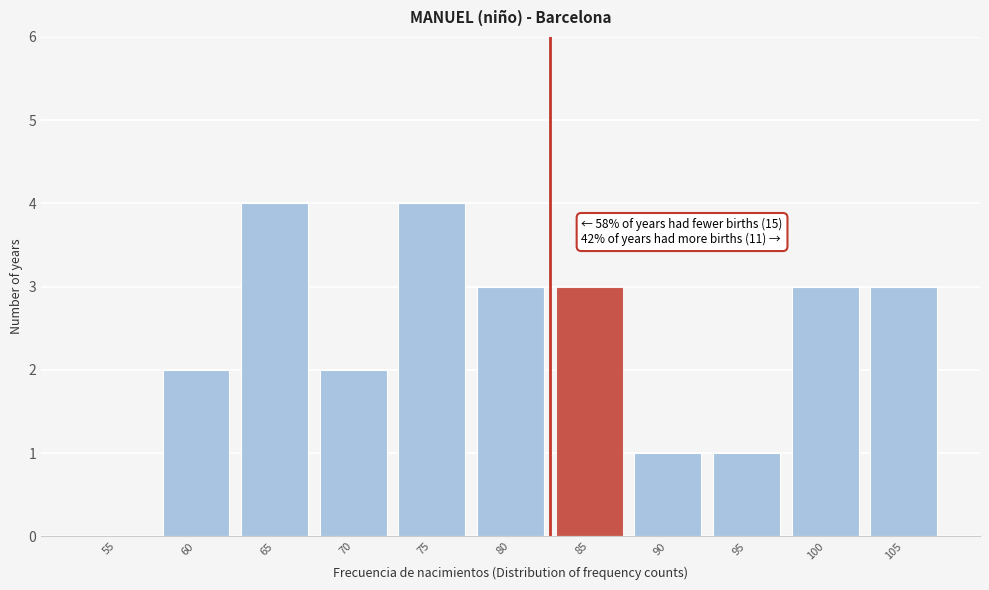

Reading left to right, extract all data points from this chart.

55=0	60=2	65=4	70=2	75=4	80=3	85=3	90=1	95=1	100=3	105=3